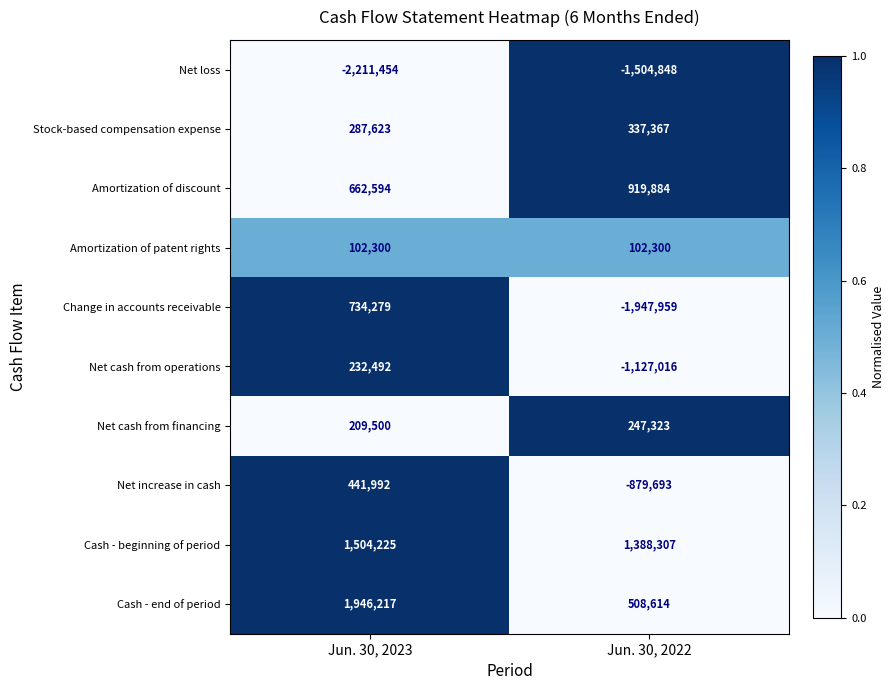

What is the spread (max minus min) of values at Jun. 30, 2022?

3336266